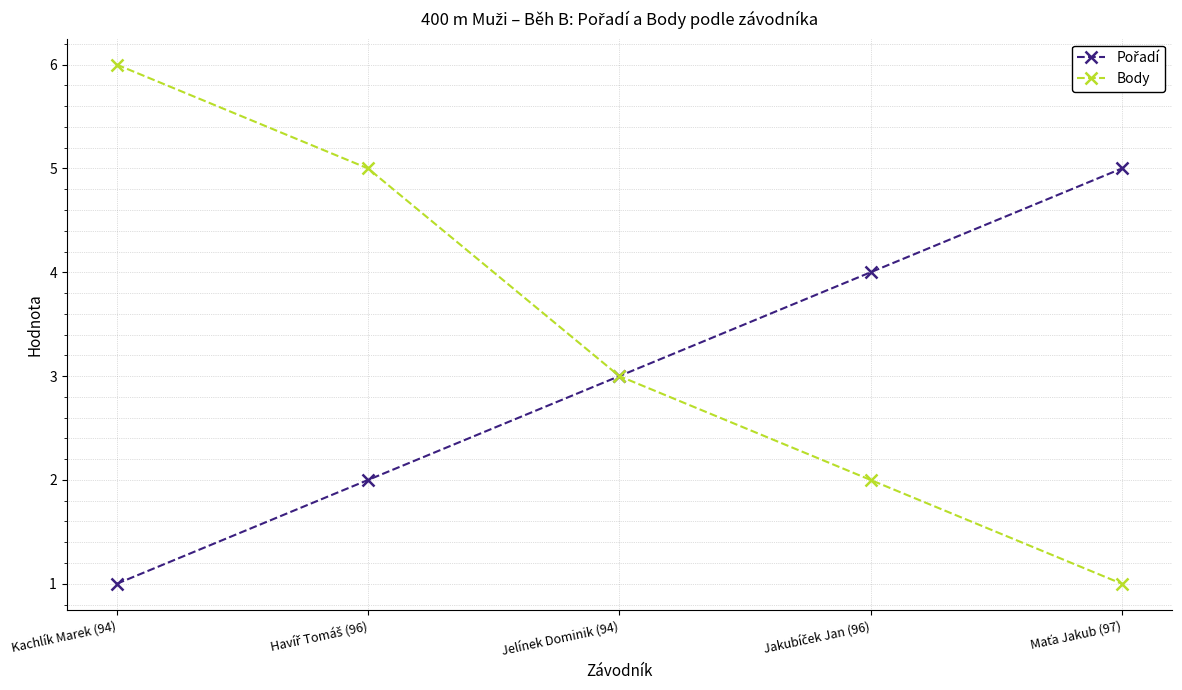

What is the difference between the highest and lowest values at Kachlík Marek (94)?

5